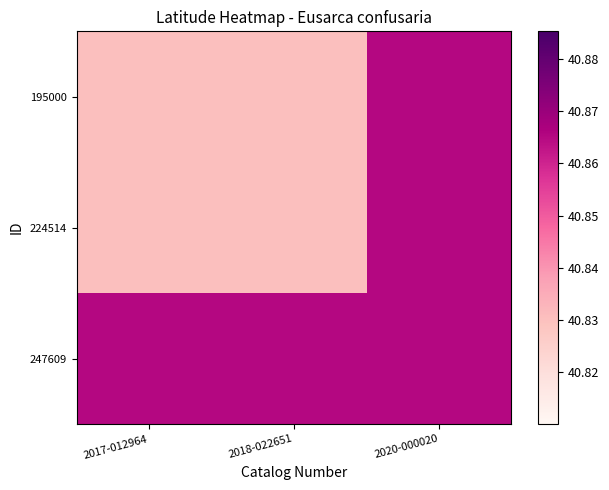

List the series in order of their peak value, highest first.

195000, 224514, 247609